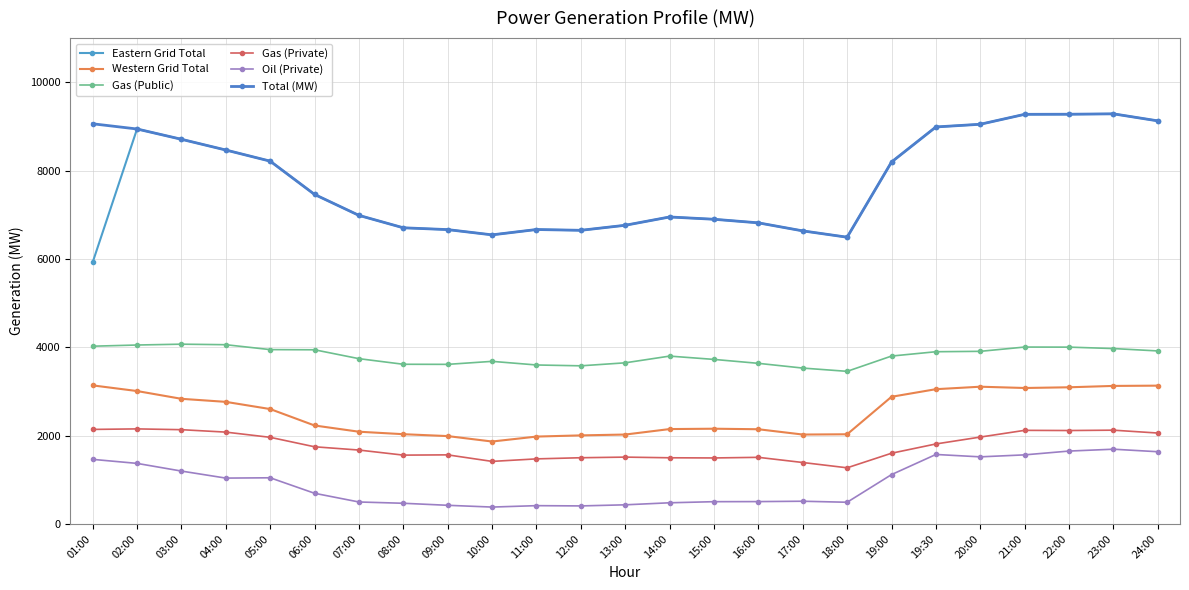

True or false: Oil (Private) and Western Grid Total cross at least once.

False